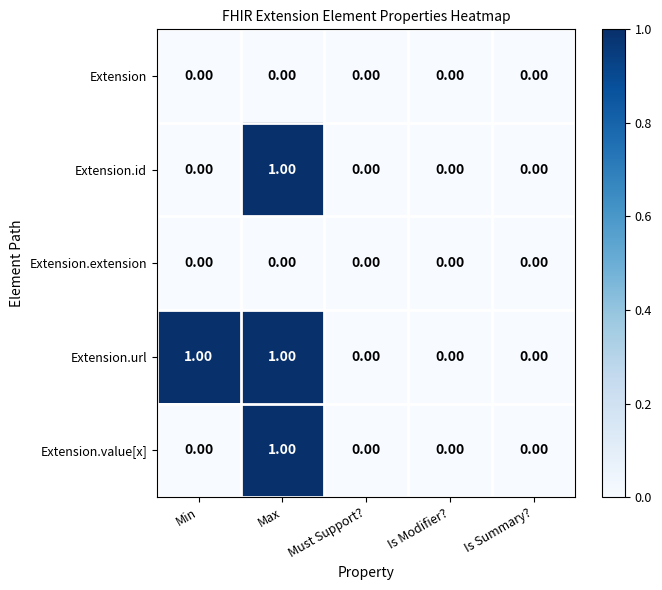

Which series has the largest total across all categories?

Extension.url